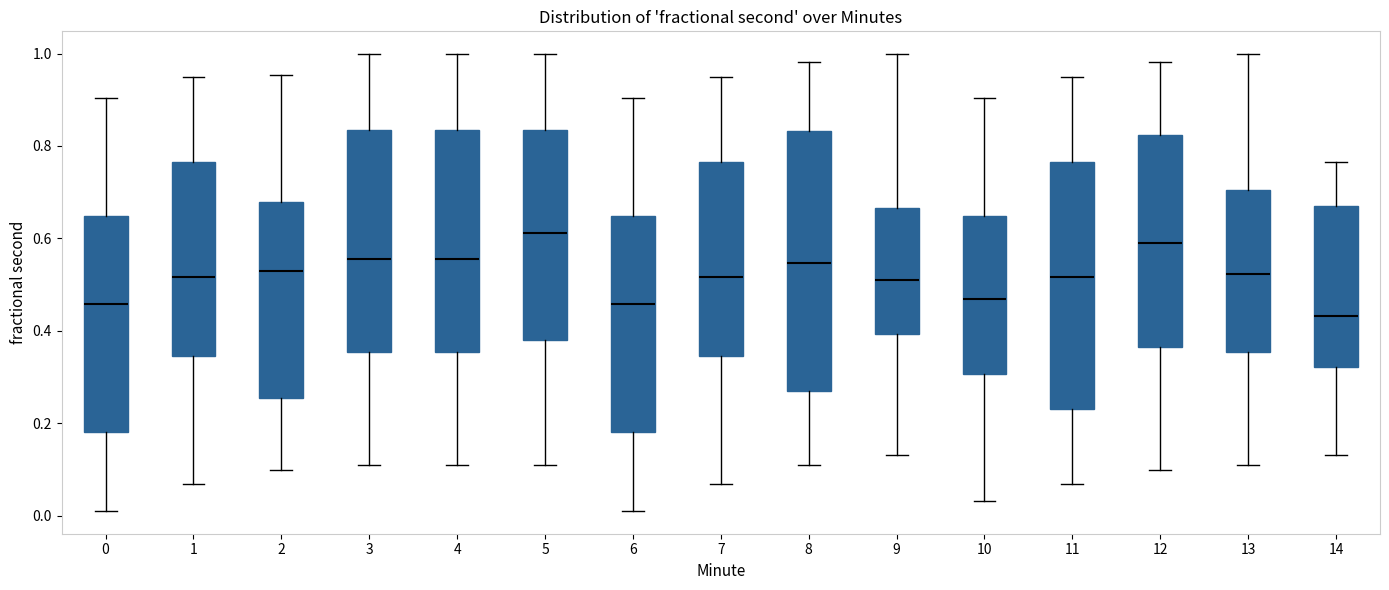

Reading left to right, read every box against the y-axis: the position of its median line, the range the box covers, and the ends of its whiskers. The values are not printed on the chart, so give them approximately, as read against the axis.

0: median 0.46, box 0.18 to 0.64, whiskers 0.02 to 0.90
1: median 0.52, box 0.34 to 0.76, whiskers 0.06 to 0.94
2: median 0.54, box 0.26 to 0.68, whiskers 0.10 to 0.96
3: median 0.56, box 0.36 to 0.84, whiskers 0.10 to 1.00
4: median 0.56, box 0.36 to 0.84, whiskers 0.10 to 1.00
5: median 0.62, box 0.38 to 0.84, whiskers 0.10 to 1.00
6: median 0.46, box 0.18 to 0.64, whiskers 0.02 to 0.90
7: median 0.52, box 0.34 to 0.76, whiskers 0.06 to 0.94
8: median 0.54, box 0.26 to 0.84, whiskers 0.10 to 0.98
9: median 0.50, box 0.40 to 0.66, whiskers 0.14 to 1.00
10: median 0.46, box 0.30 to 0.64, whiskers 0.04 to 0.90
11: median 0.52, box 0.24 to 0.76, whiskers 0.06 to 0.94
12: median 0.60, box 0.36 to 0.82, whiskers 0.10 to 0.98
13: median 0.52, box 0.36 to 0.70, whiskers 0.10 to 1.00
14: median 0.44, box 0.32 to 0.66, whiskers 0.14 to 0.76